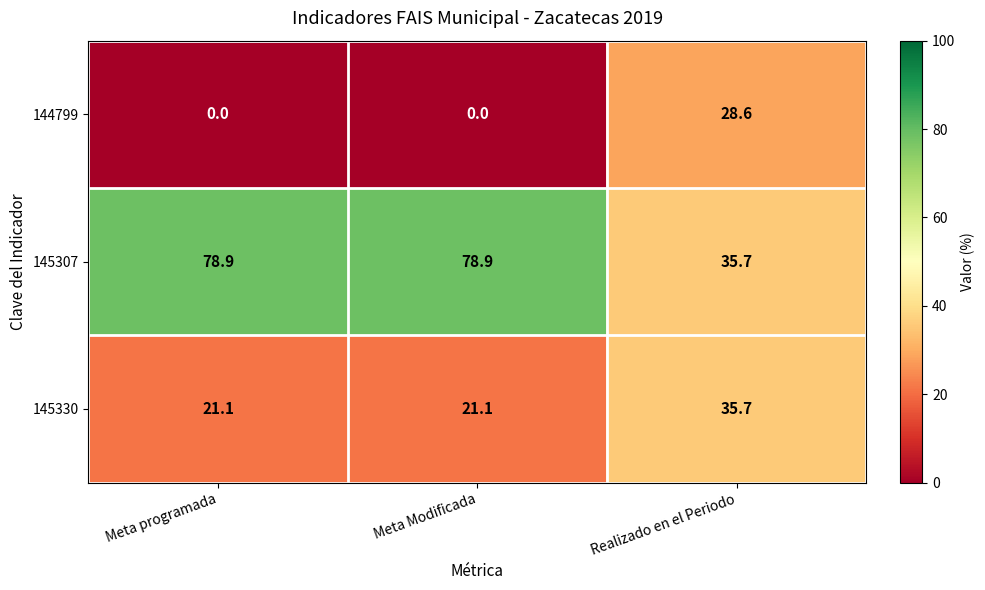

Reading left to right, list all the values displayed in this chart.

144799: 0.0	0.0	28.6
145307: 78.9	78.9	35.7
145330: 21.1	21.1	35.7